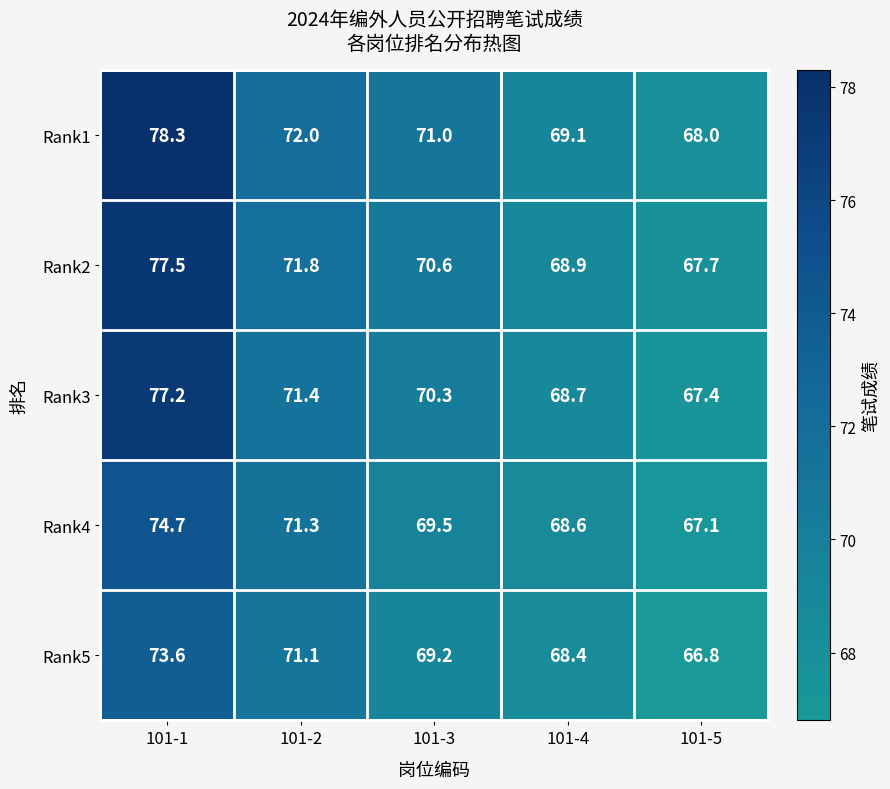

List the series in order of their overall mean, highest first.

Rank1, Rank2, Rank3, Rank4, Rank5